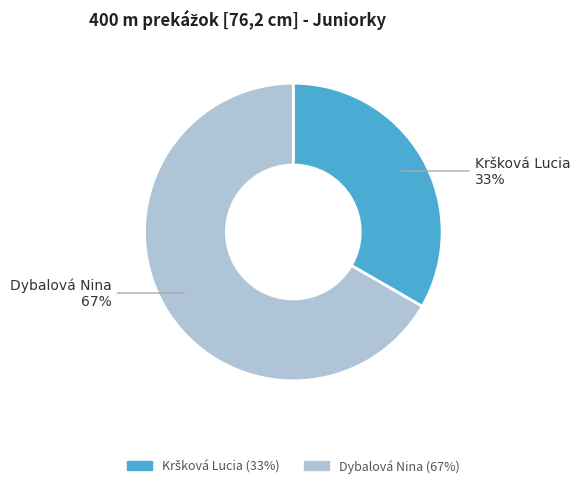

To the nearest percent, what portion does Dybalová Nina represent?

67%